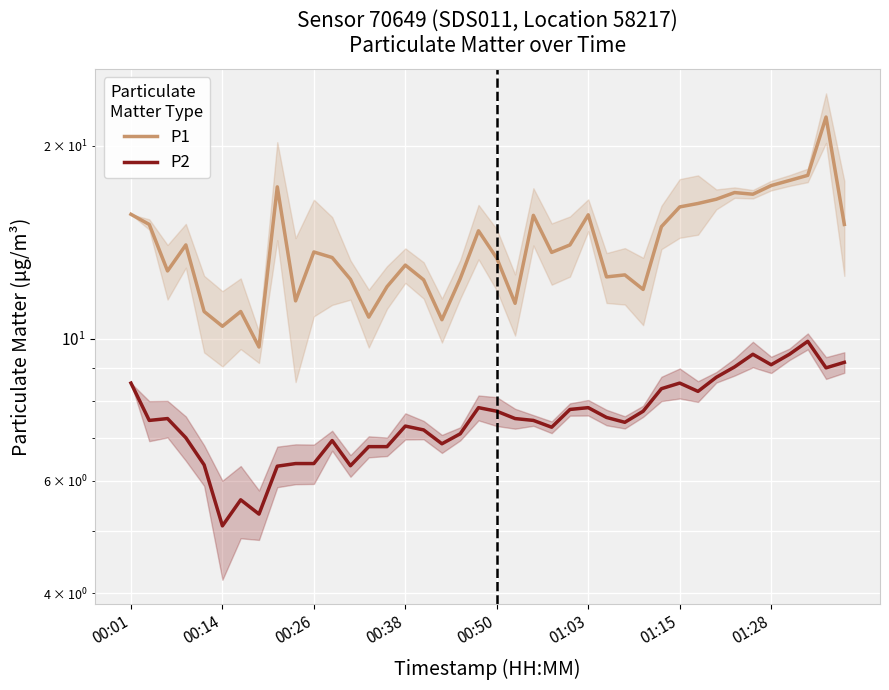

True or false: P1 and P2 intersect in this chart.

False